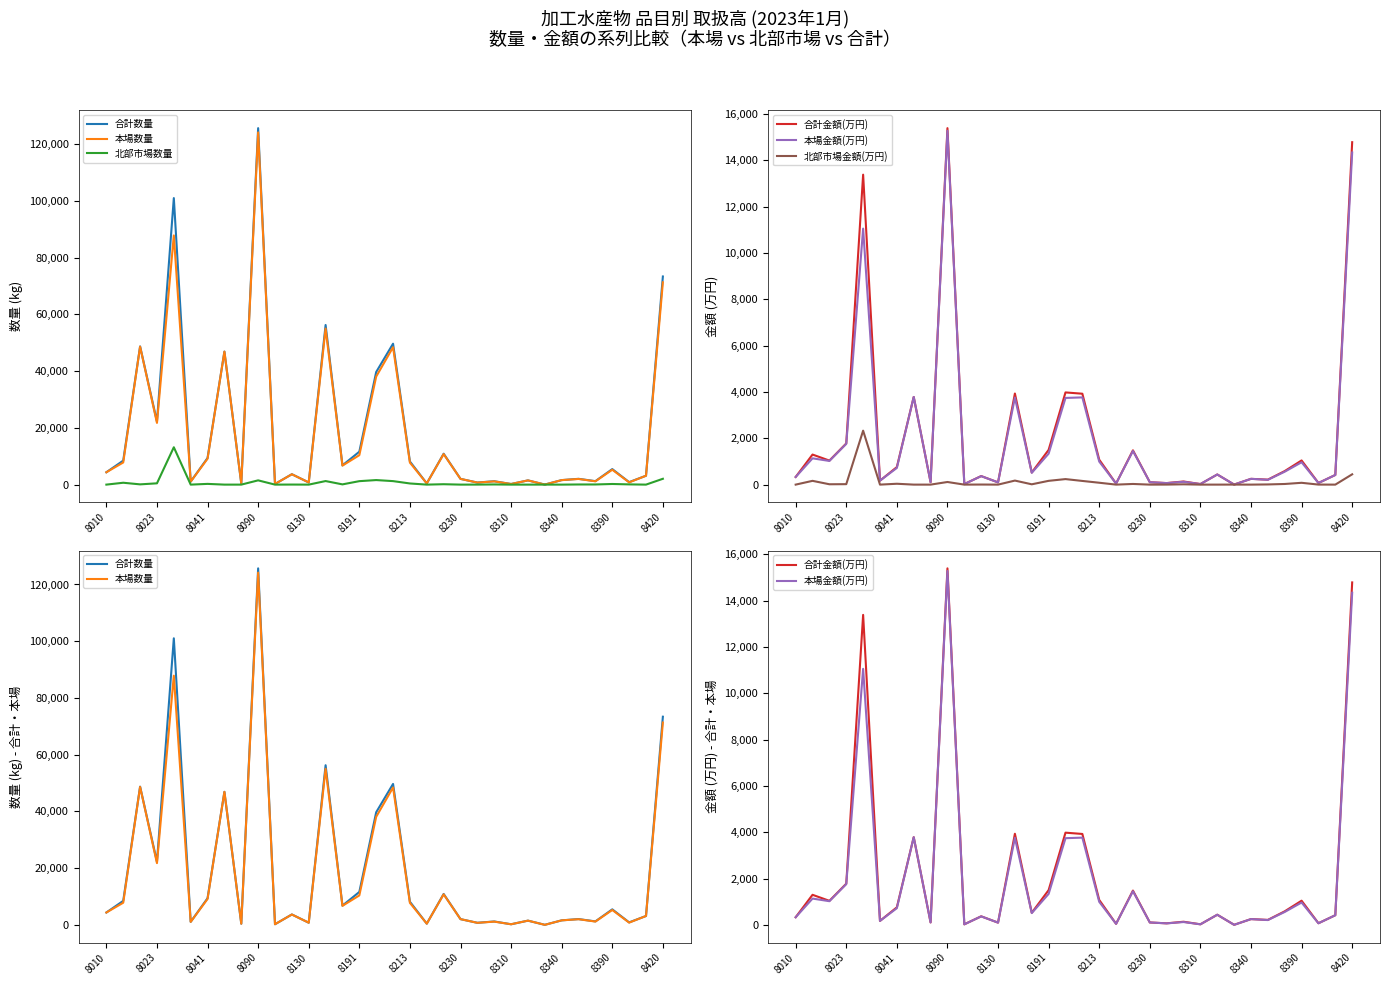

True or false: 合計数量 has more than 2 points higher than both neighbors.

True